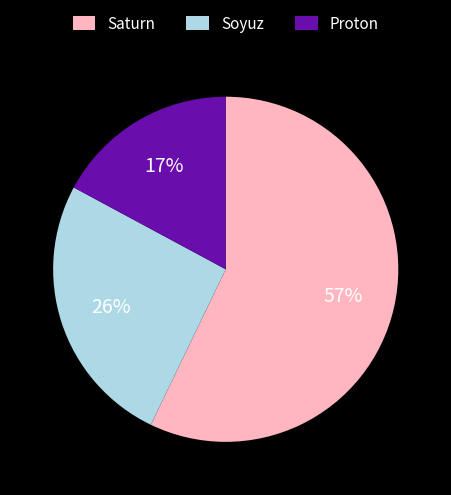

Do Proton and Saturn together represent more than half of the pie?

Yes